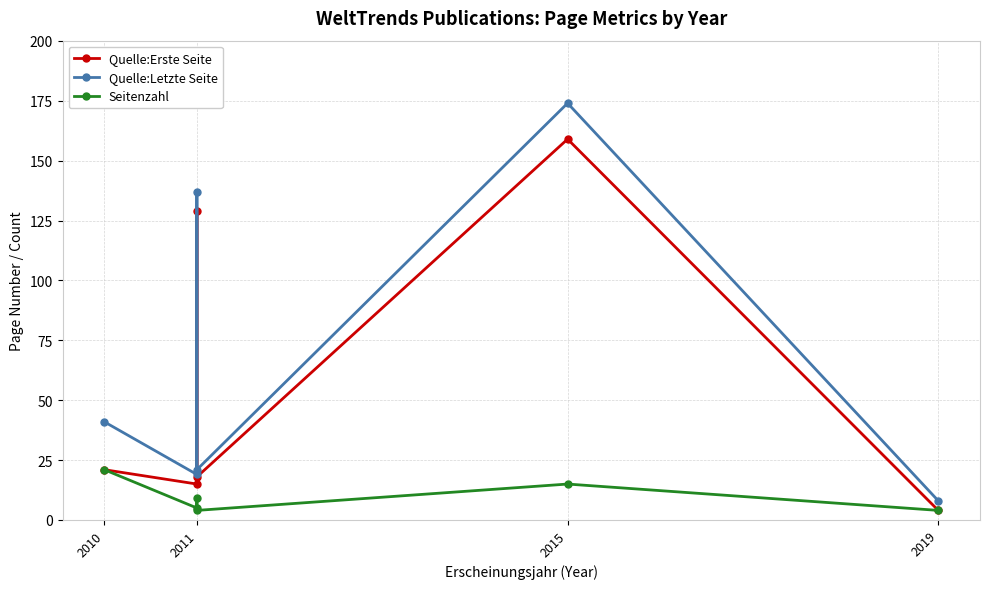

What is the average value of the Seitenzahl series?

10